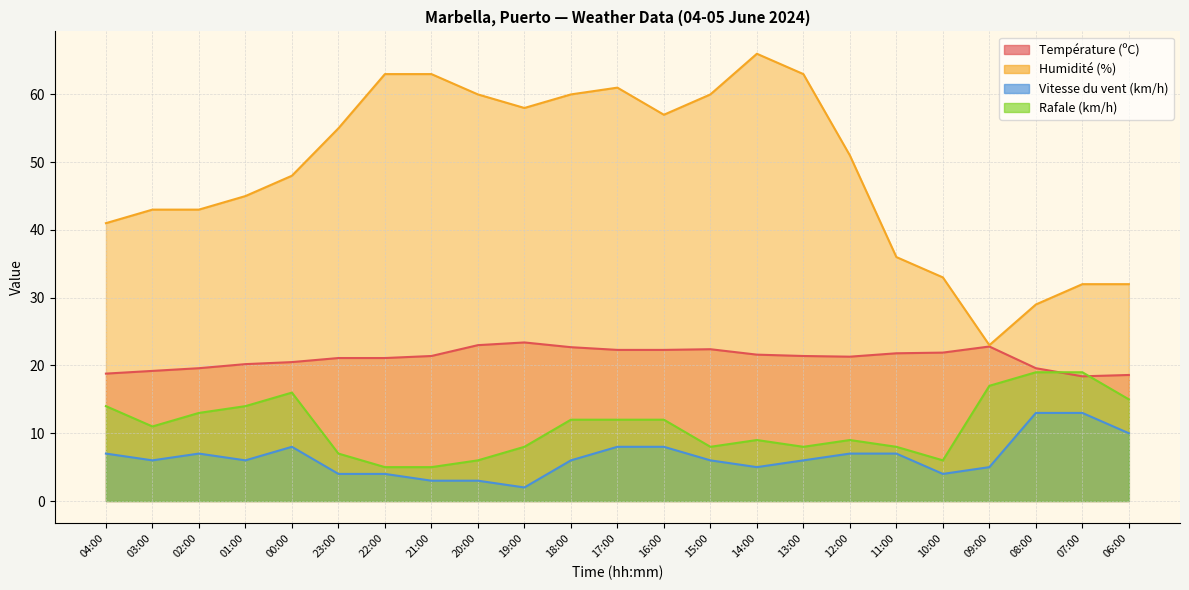

What are all the series names shown in the legend?

Température (ºC), Humidité (%), Vitesse du vent (km/h), Rafale (km/h)